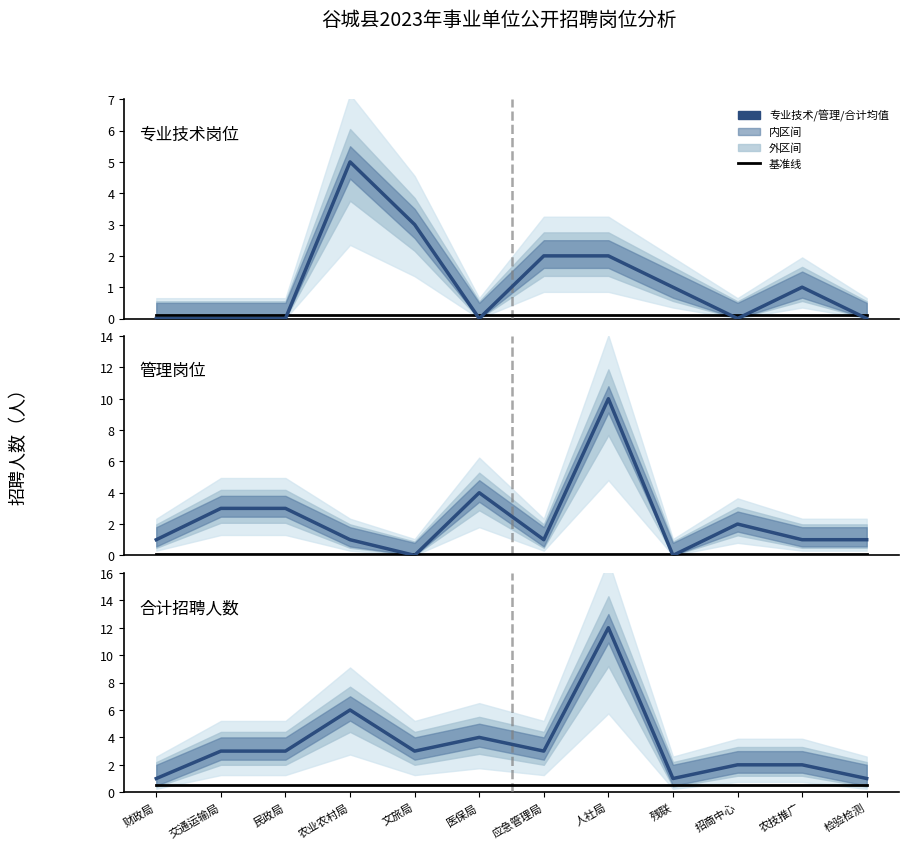

What is the value of the 管理岗位 point at the 3rd from the left?

3.0